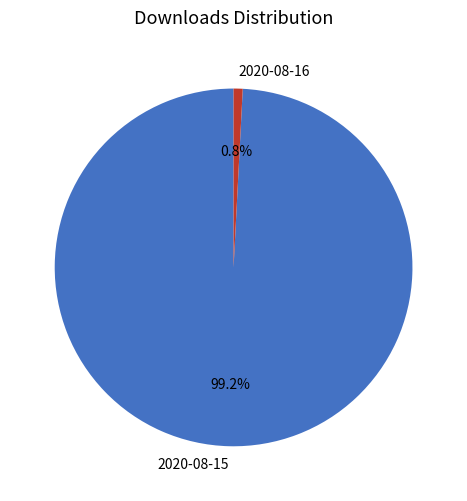

Count the number of slices in the pie.

2